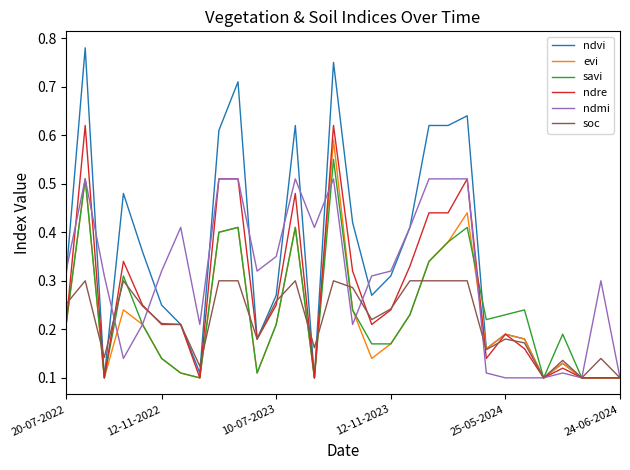

What are all the series names shown in the legend?

ndvi, evi, savi, ndre, ndmi, soc